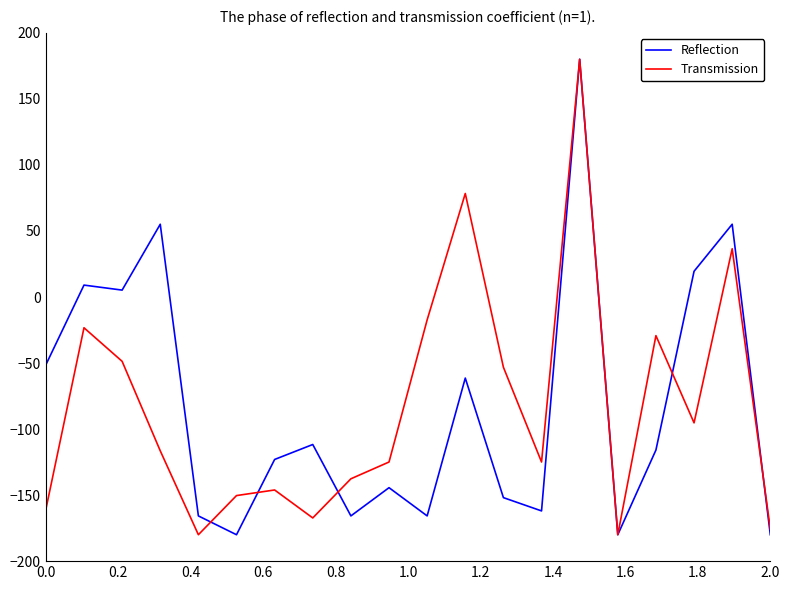

What is the lowest value of the Transmission series?

-180.0